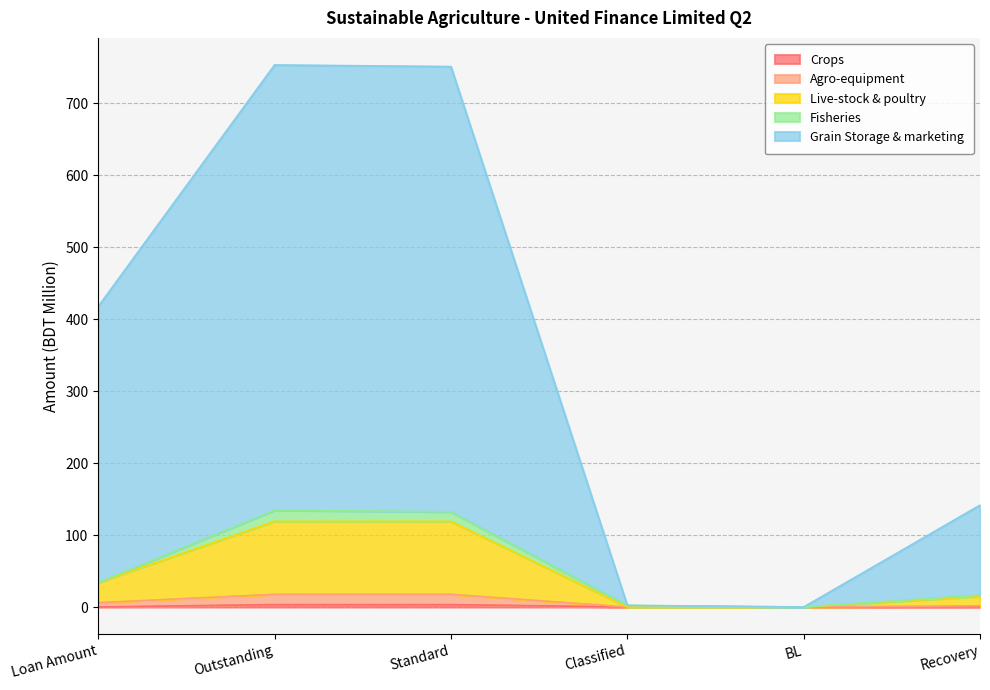

Which series has the widest spread of values?

Grain Storage & marketing